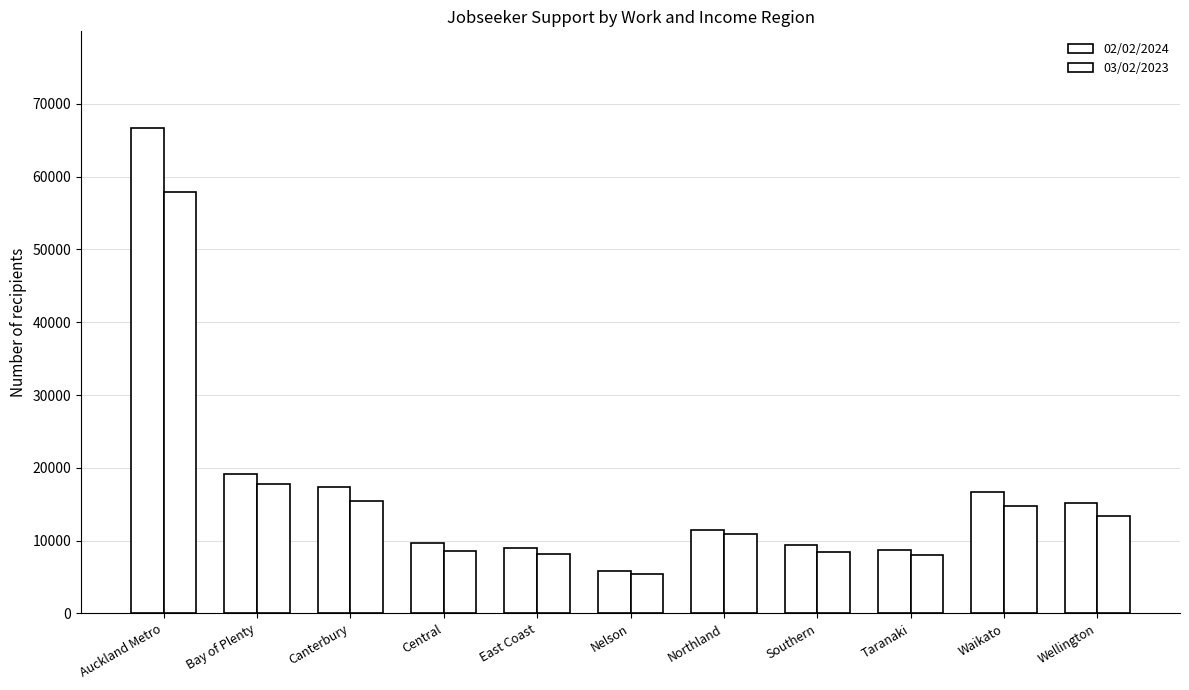

What is the label of the 11th bar from the left?

Wellington